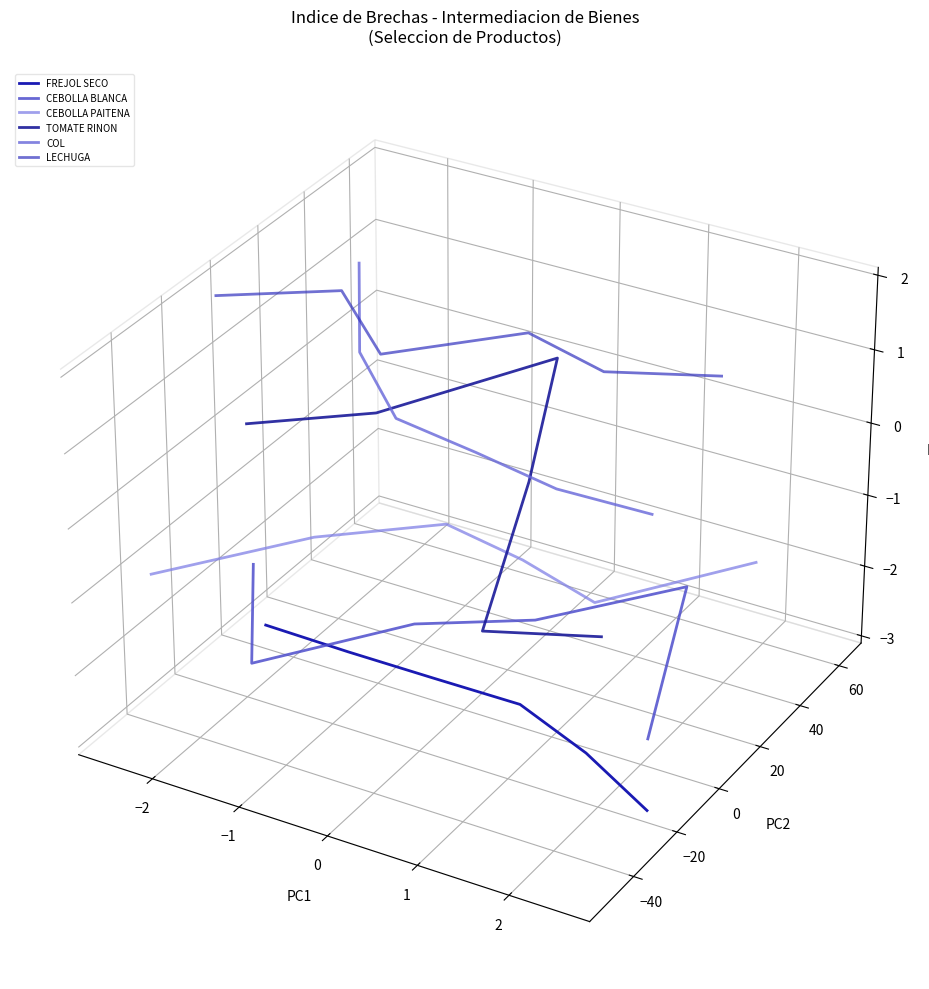

List the series in order of their peak value, highest first.

COL, LECHUGA, TOMATE RINON, CEBOLLA PAITENA, CEBOLLA BLANCA, FREJOL SECO